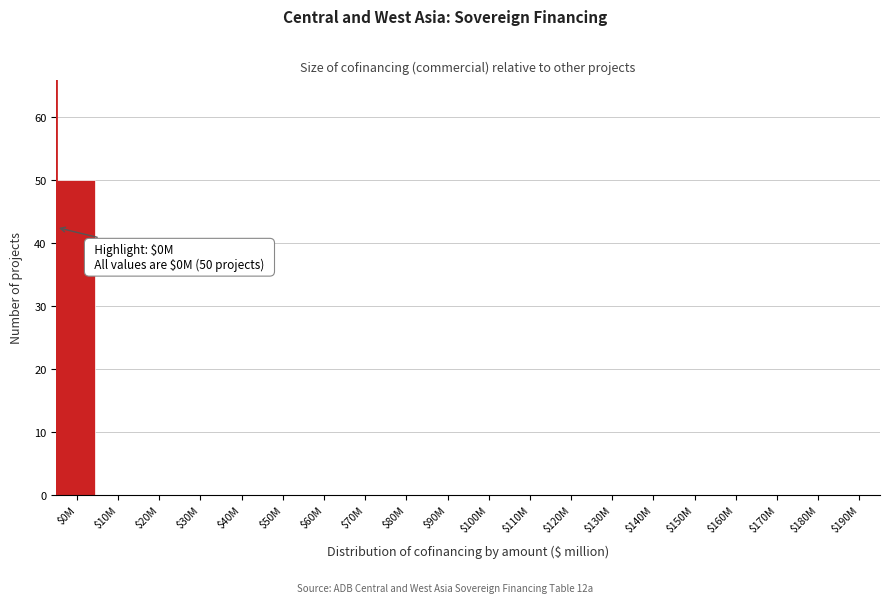

At which category does the chart reach its peak across all series?

$0M